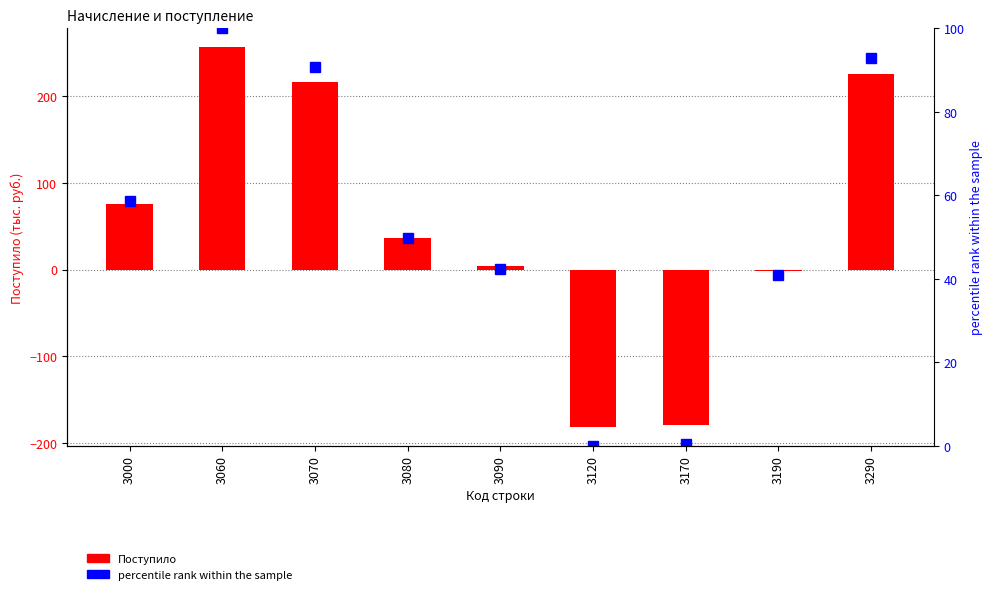

Reading left to right, transcribe all the data shown in this chart.

Поступило: 75.0	256.0	216.0	36.0	4.0	-181.0	-179.0	-2.0	225.0
percentile rank within the sample: 58.6	100.0	90.8	49.7	42.3	0.0	0.5	41.0	92.9